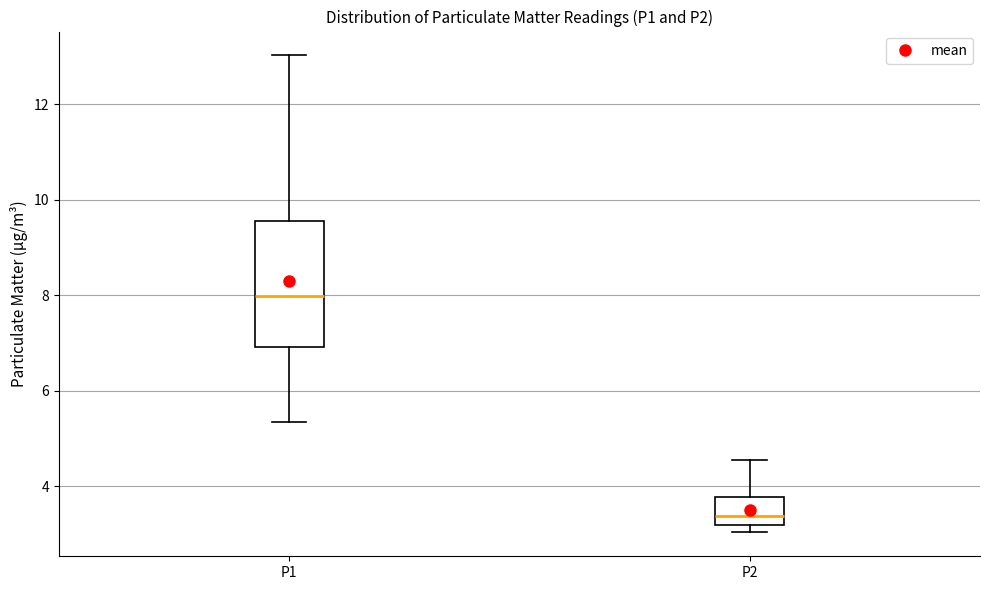

Which box's median line is the lowest?

P2